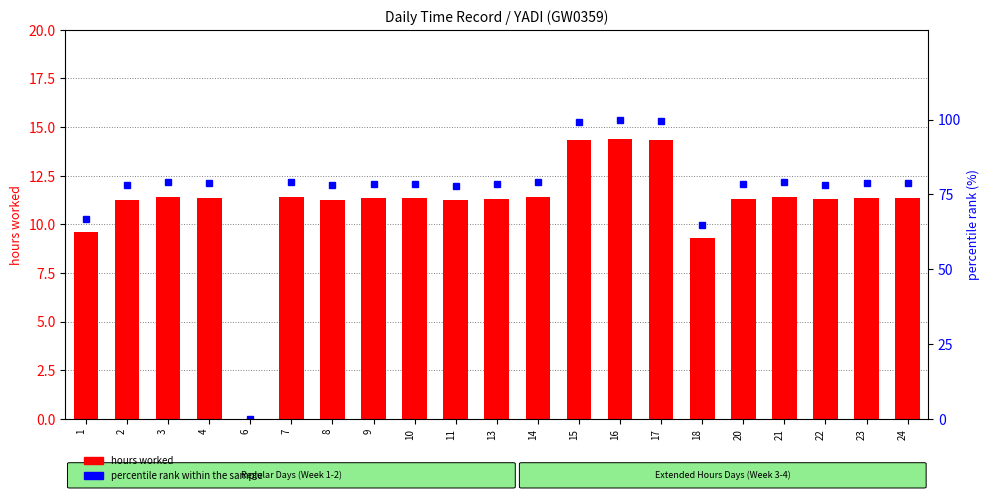

Rank the categories by hours worked value from highest to lowest.

16, 17, 15, 21, 3, 7, 14, 4, 23, 24, 9, 10, 13, 20, 22, 2, 8, 11, 1, 18, 6